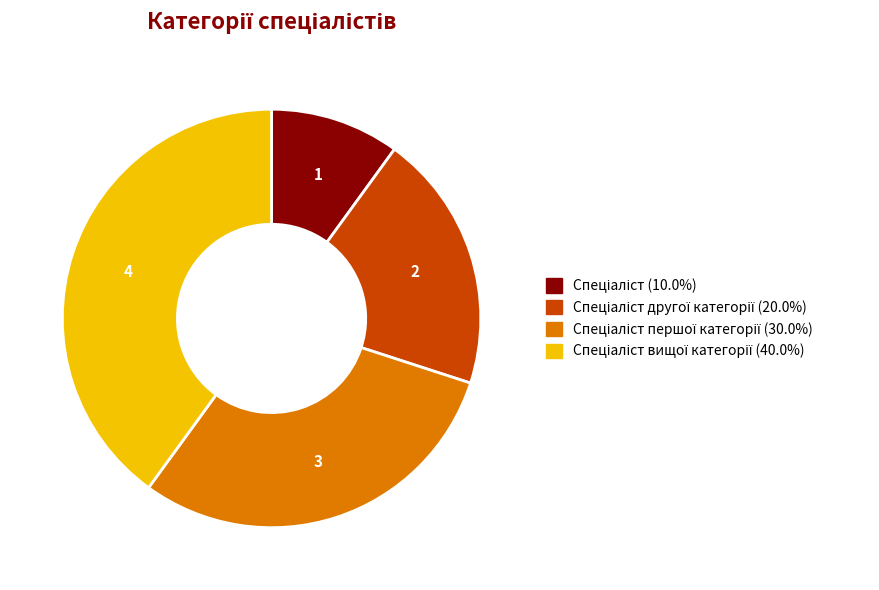

Is there any slice that represents more than half of the pie?

No